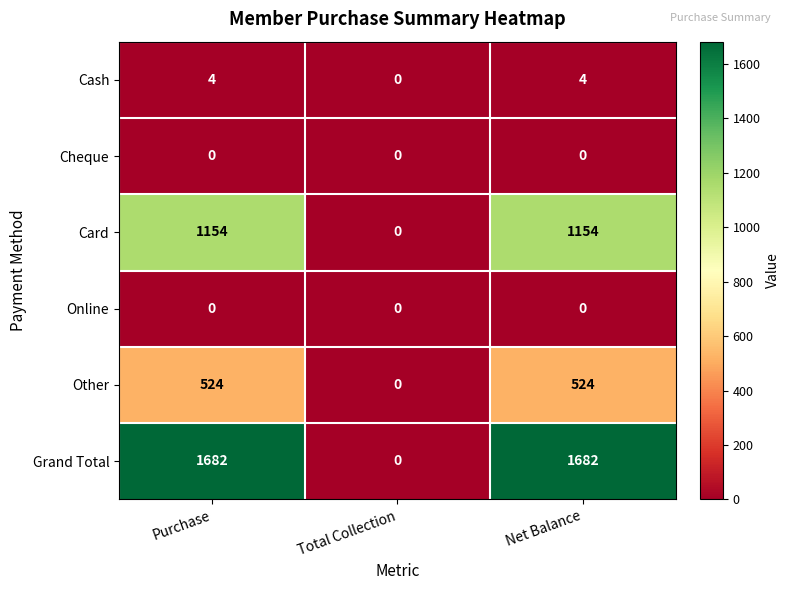

Count the number of categories in the chart.

3